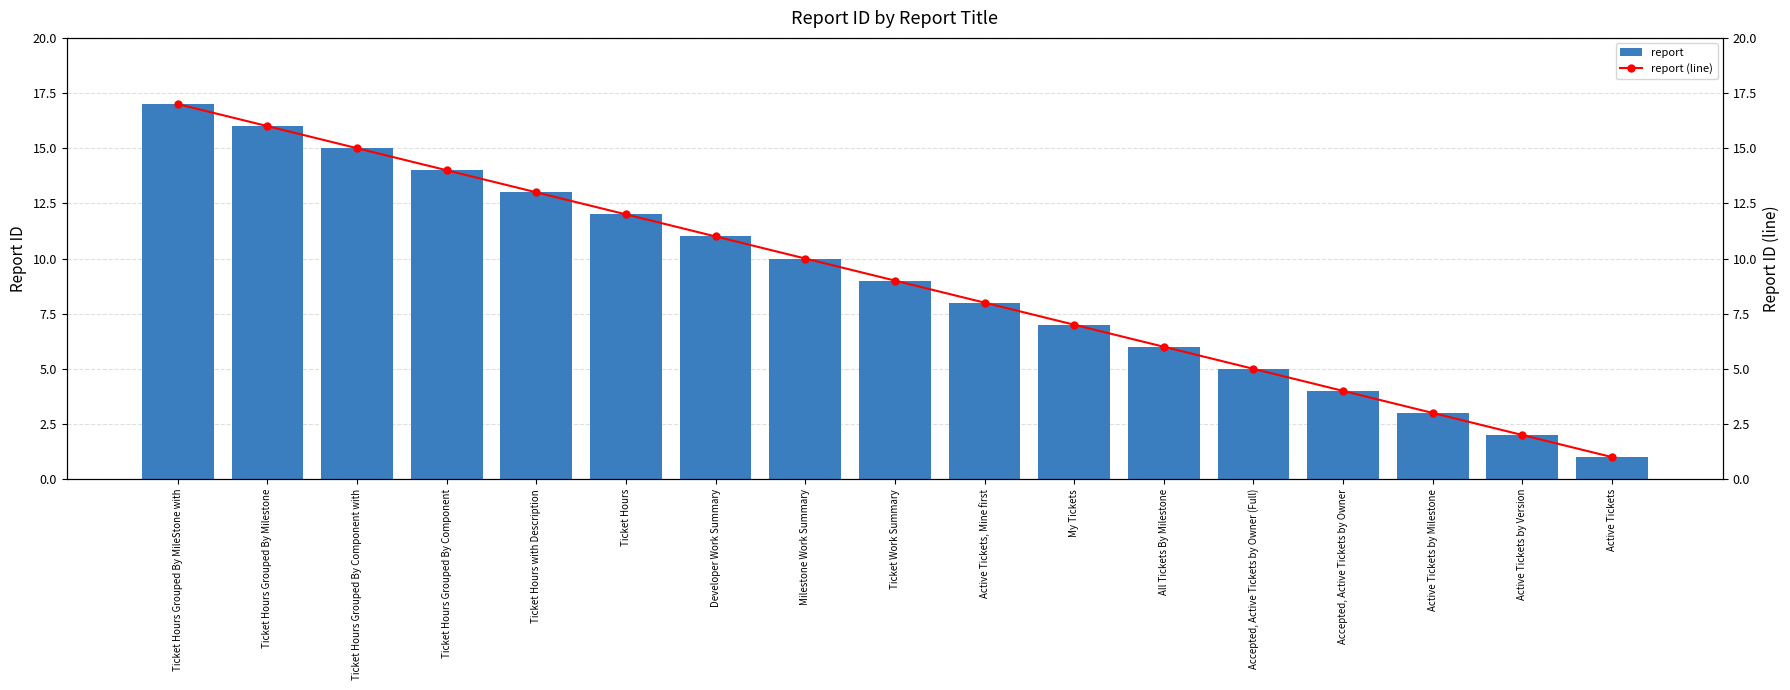

What is the minimum value for report?

1